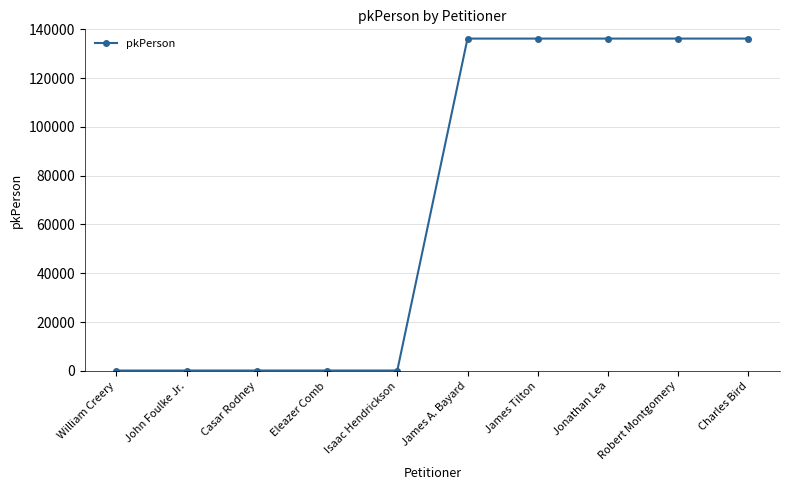

What is the sum of all values?

681690